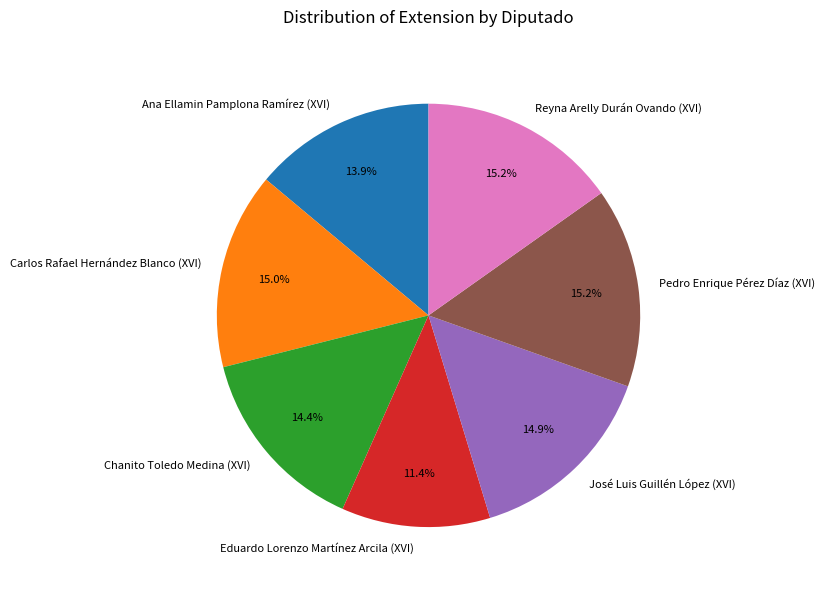

What is the ratio of the value at Chanito Toledo Medina (XVI) to the value at Eduardo Lorenzo Martínez Arcila (XVI)?

1.3